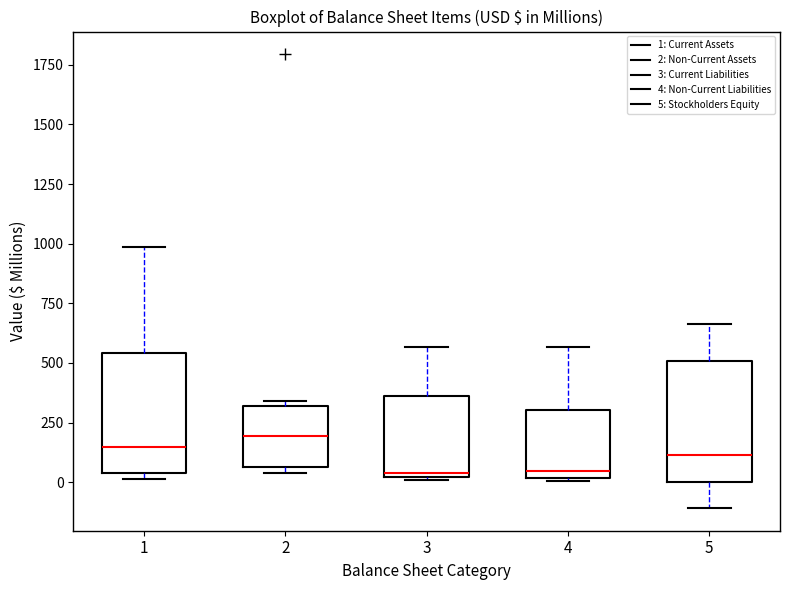

Reading left to right, transcribe this box plot: for each box, give where its median line is, the range the box spans, and where its two whiskers end, as read against the y-axis. The values are not printed on the chart, so give them approximately, as read against the axis.

1: median 150, box 50 to 550, whiskers 0 to 1000
2: median 200, box 50 to 300, whiskers 50 (just below the box's lower edge) to 350
3: median 50, box 0 to 350, whiskers 0 to 550
4: median 50, box 0 to 300, whiskers 0 to 550
5: median 100, box 0 to 500, whiskers -100 to 650